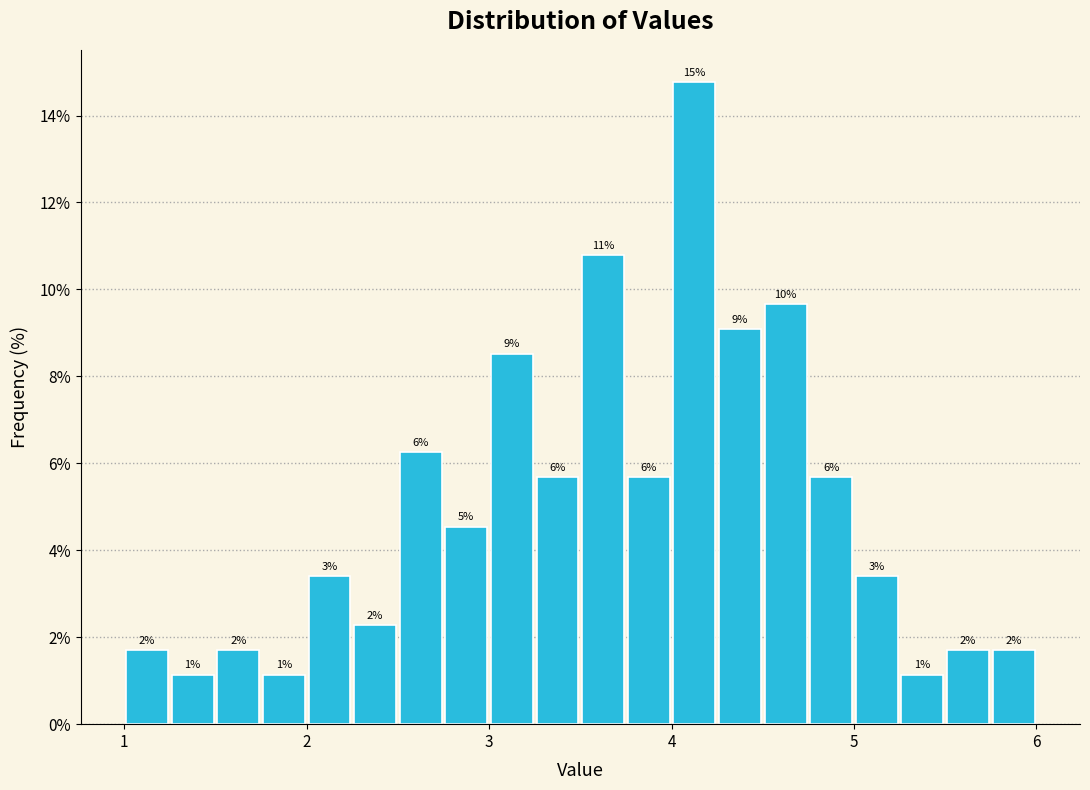

Read against the x-axis, roughly where is the centre of the tallest bar?

4.1